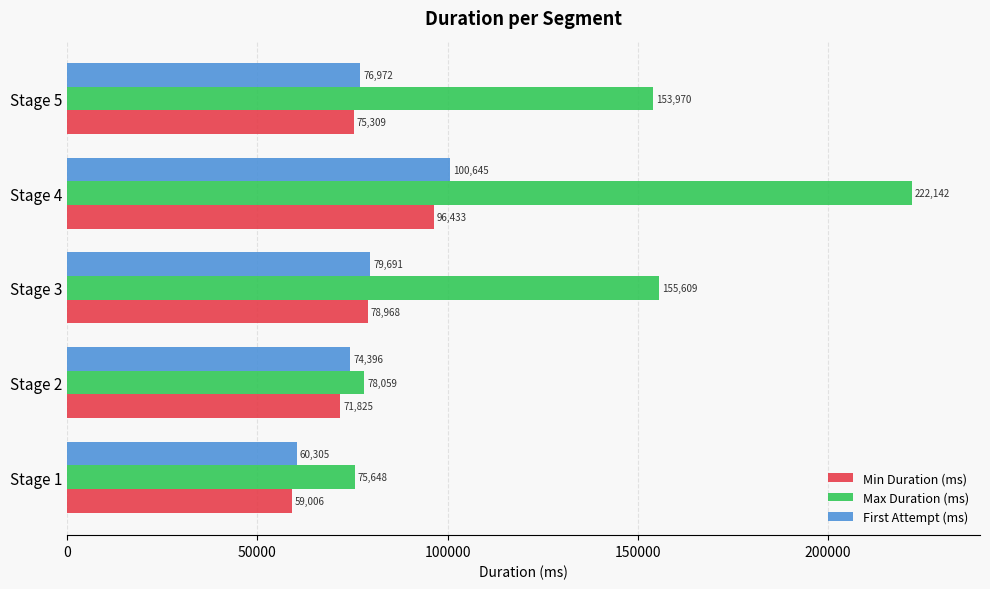

At which label is First Attempt (ms) closest to 80475?

Stage 3